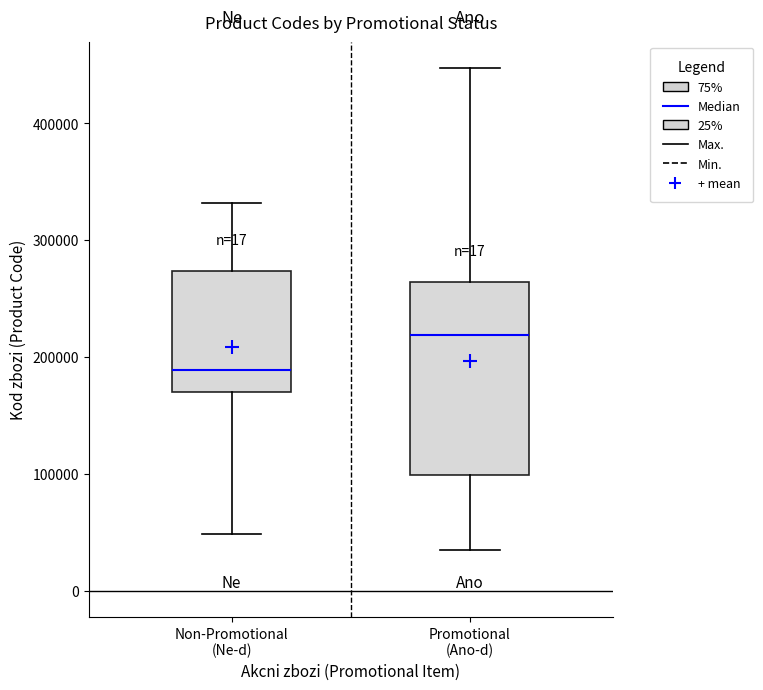

Reading left to right, read every box against the y-axis: the position of its median line, the range the box covers, and the ends of its whiskers. The values are not printed on the chart, so give them approximately, as read against the axis.

Non-Promotional (Ne-d): median 190000, box 170000 to 270000, whiskers 50000 to 330000
Promotional (Ano-d): median 220000, box 100000 to 260000, whiskers 30000 to 450000